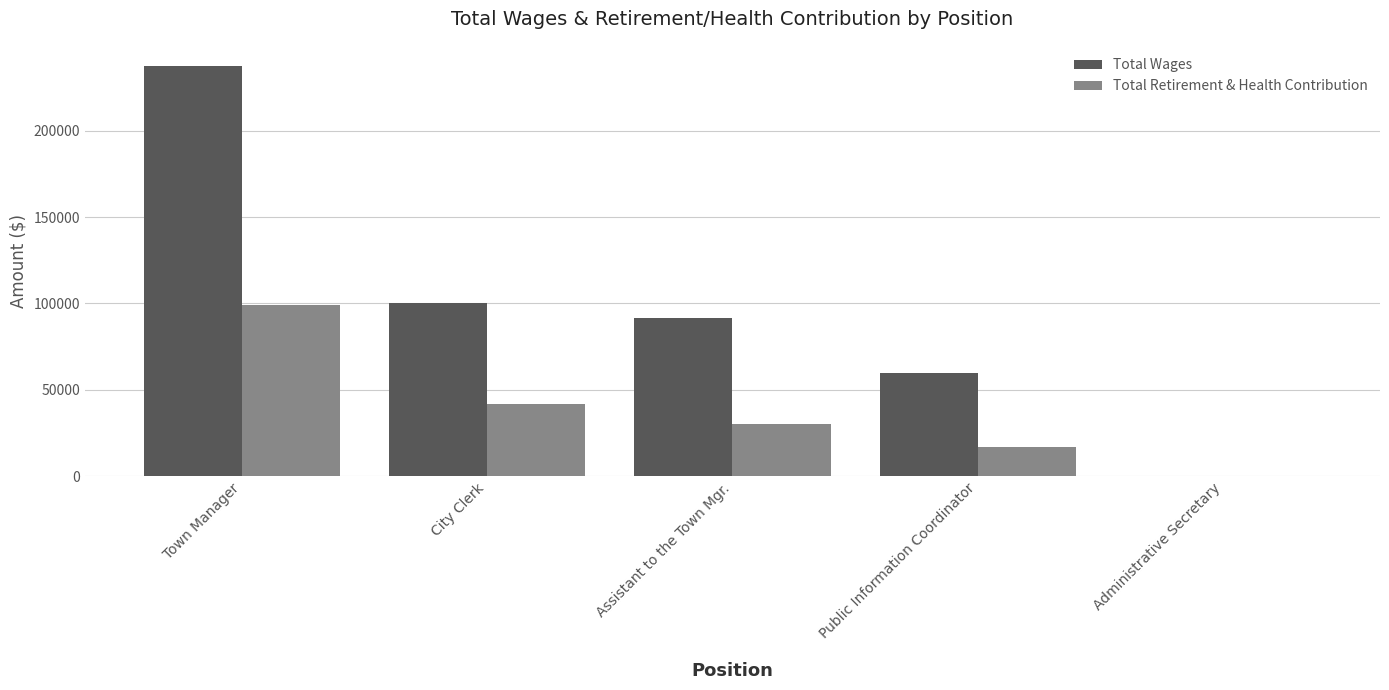

What is the sum of the Total Retirement & Health Contribution values at Public Information Coordinator and Assistant to the Town Mgr.?

47214